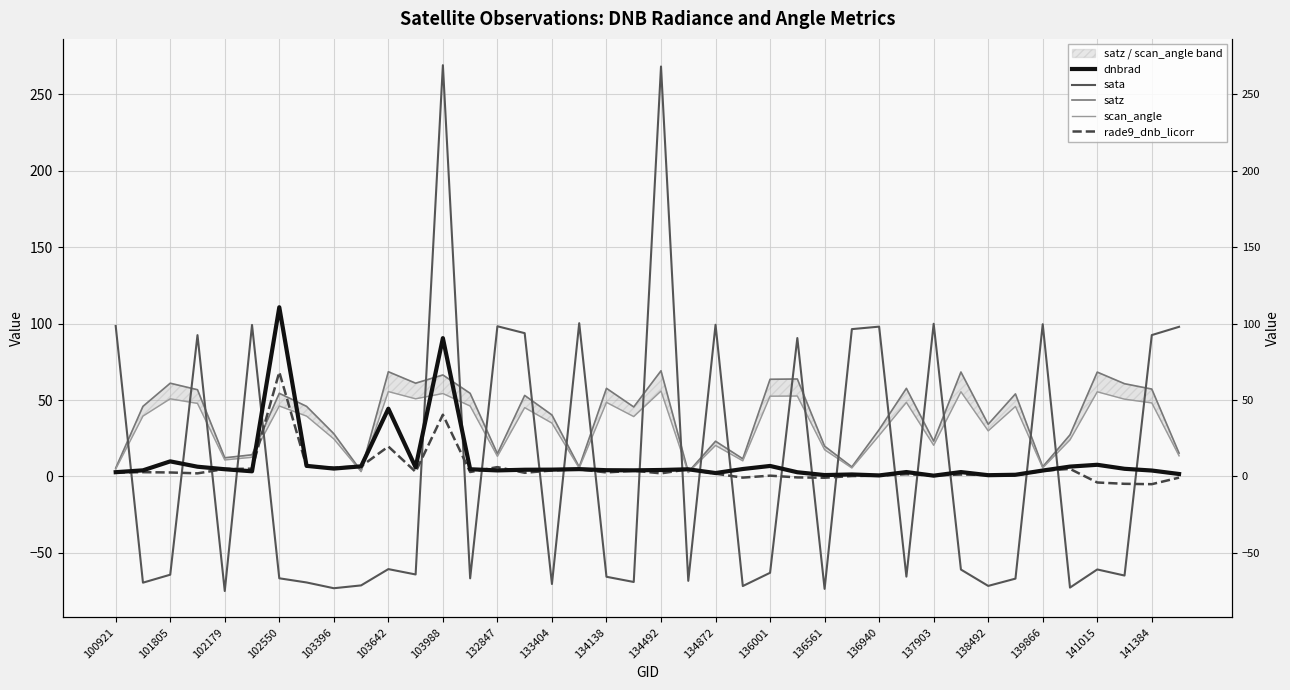

Reading left to right, list all the values displayed in this chart.

dnbrad: 2.8	4.0	9.9	6.4	4.7	3.4	110.7	6.9	5.2	6.6	44.3	5.9	90.5	4.7	4.0	4.4	4.5	4.8	4.1	4.0	4.2	4.7	2.2	4.9	6.9	2.8	0.9	1.3	0.7	2.9	0.5	2.9	0.8	1.1	3.9	6.5	7.6	5.0	3.9	1.6
sata: 98.5	-69.5	-64.3	92.5	-75.0	99.2	-66.7	-69.4	-73.2	-71.3	-60.7	-64.2	269.2	-66.7	98.3	93.8	-70.4	100.3	-65.7	-69.1	268.3	-68.3	99.3	-71.7	-63.1	90.6	-73.6	96.4	98.1	-65.6	99.9	-60.9	-71.6	-66.9	99.6	-72.7	-60.9	-64.9	92.5	97.9
satz: 5.5	45.9	61.0	56.8	12.2	14.2	54.4	45.9	28.0	3.5	68.5	61.0	66.4	54.4	14.9	53.0	40.2	6.1	57.7	45.5	69.2	2.9	23.1	11.5	63.6	63.8	19.8	6.2	30.6	57.7	23.1	68.4	34.2	54.0	6.3	27.2	68.3	60.7	57.2	15.3
scan_angle: 4.8	39.5	50.8	47.8	10.8	12.5	46.1	39.5	24.6	3.1	55.5	50.8	54.3	46.1	13.1	45.1	34.9	5.4	48.5	39.2	55.9	2.5	20.3	10.2	52.5	52.6	17.5	5.5	26.8	48.5	20.4	55.4	29.8	45.8	5.6	23.9	55.4	50.6	48.1	13.5
rade9_dnb_licorr: 2.6	2.8	2.6	2.0	4.9	5.1	68.3	6.5	5.7	6.6	19.6	3.0	40.4	2.9	6.1	2.4	3.9	4.6	2.6	3.8	2.0	4.7	1.8	-0.8	0.5	-0.6	-0.8	0.3	0.5	1.5	0.6	1.3	0.9	0.7	3.7	4.9	-4.0	-4.8	-5.1	-0.8